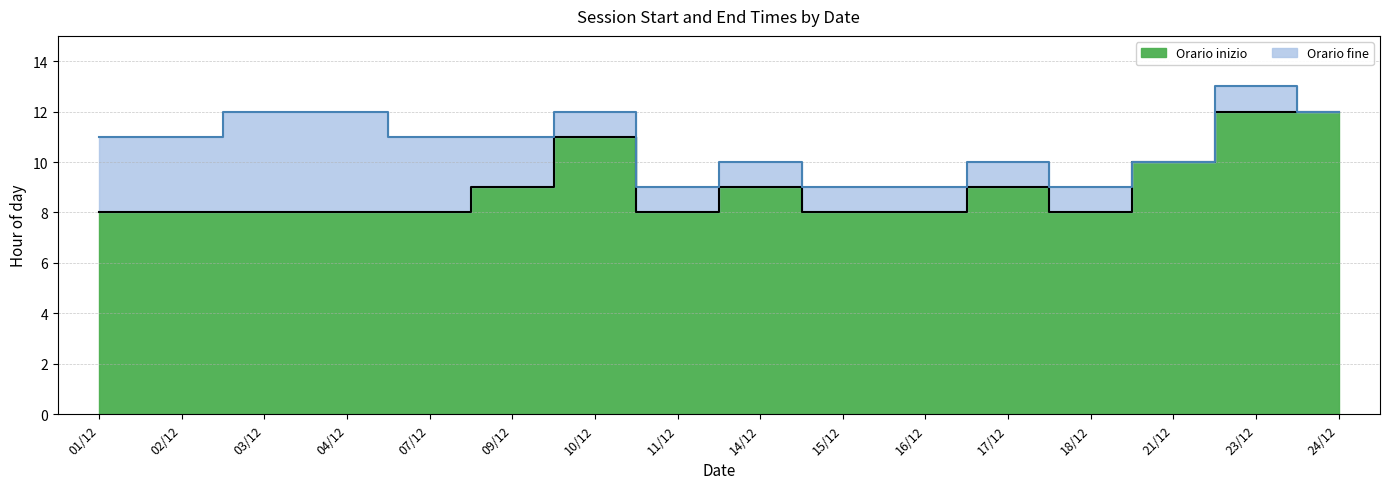

What is the total value across all series at 04/12?

20